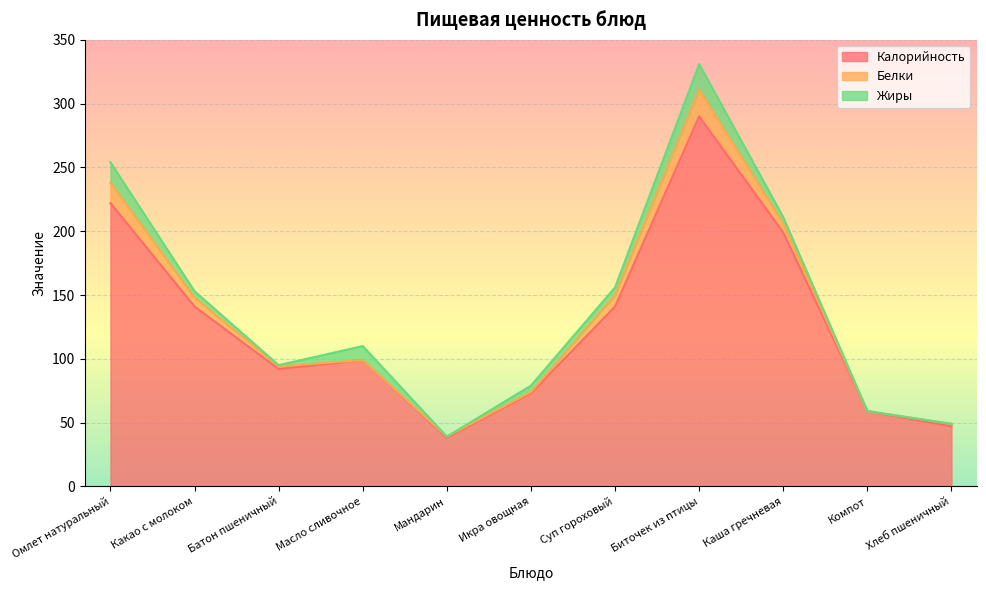

True or false: Калорийность has more than 0 interior local peaks.

True